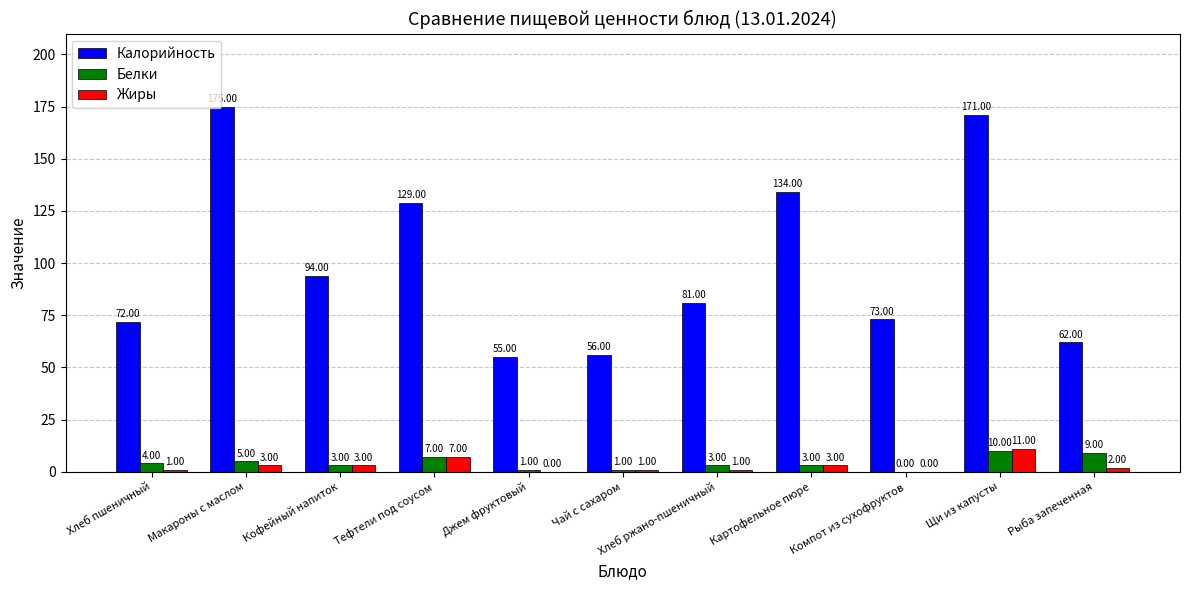

Reading right to left, what are all the values shown in this chart?

Калорийность: Рыба запеченная=62	Щи из капусты=171	Компот из сухофруктов=73	Картофельное пюре=134	Хлеб ржано-пшеничный=81	Чай с сахаром=56	Джем фруктовый=55	Тефтели под соусом=129	Кофейный напиток=94	Макароны с маслом=175	Хлеб пшеничный=72
Белки: Рыба запеченная=9	Щи из капусты=10	Компот из сухофруктов=0	Картофельное пюре=3	Хлеб ржано-пшеничный=3	Чай с сахаром=1	Джем фруктовый=1	Тефтели под соусом=7	Кофейный напиток=3	Макароны с маслом=5	Хлеб пшеничный=4
Жиры: Рыба запеченная=2	Щи из капусты=11	Компот из сухофруктов=0	Картофельное пюре=3	Хлеб ржано-пшеничный=1	Чай с сахаром=1	Джем фруктовый=0	Тефтели под соусом=7	Кофейный напиток=3	Макароны с маслом=3	Хлеб пшеничный=1